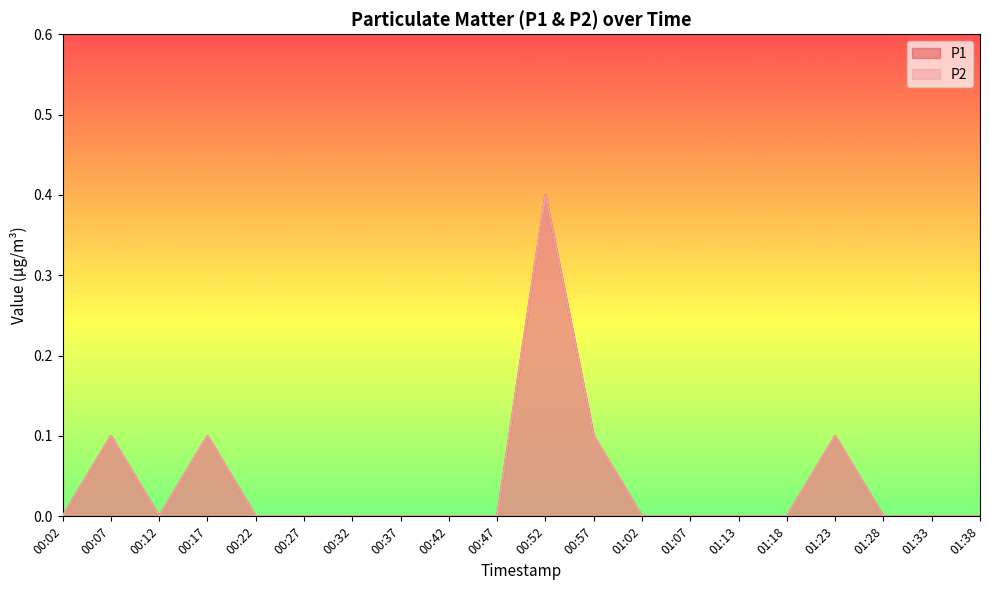

Count the P2 values in the range 0 to 1.

20